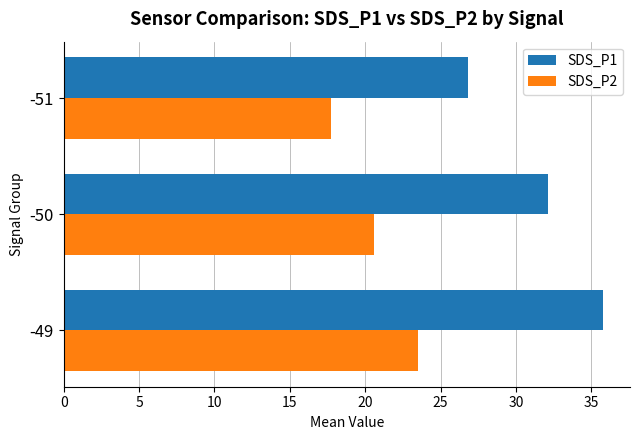

Which category has the lowest value across all series?

-51